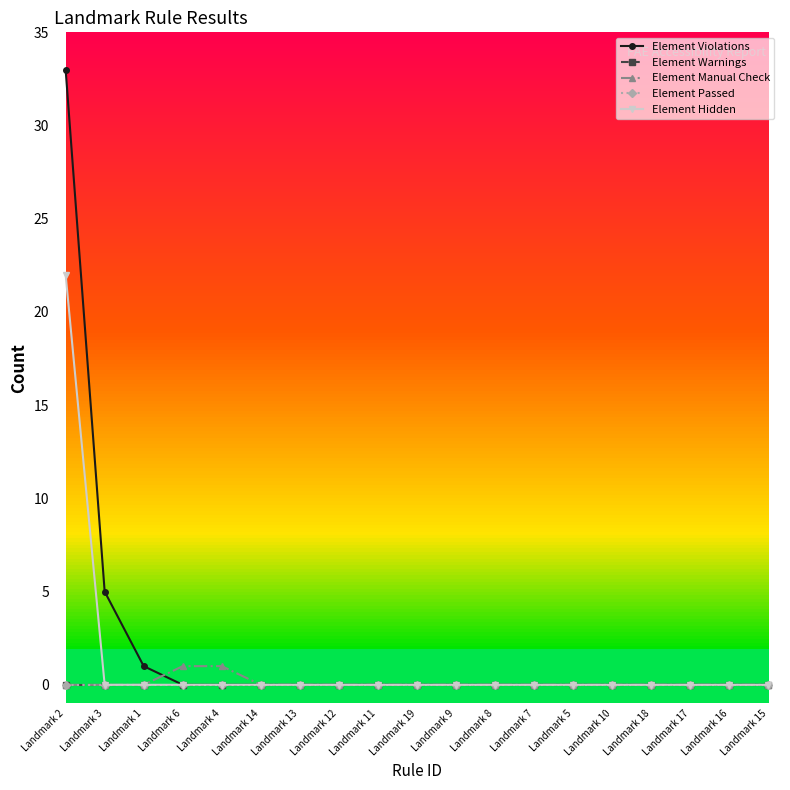

True or false: Element Passed and Element Warnings intersect in this chart.

False